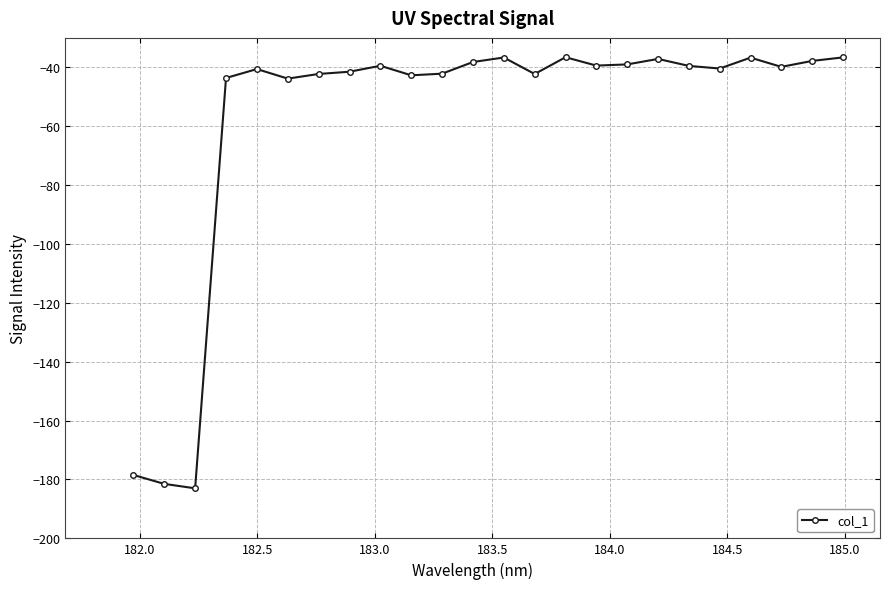

What is the value of the 23rd point from the left?

-37.8